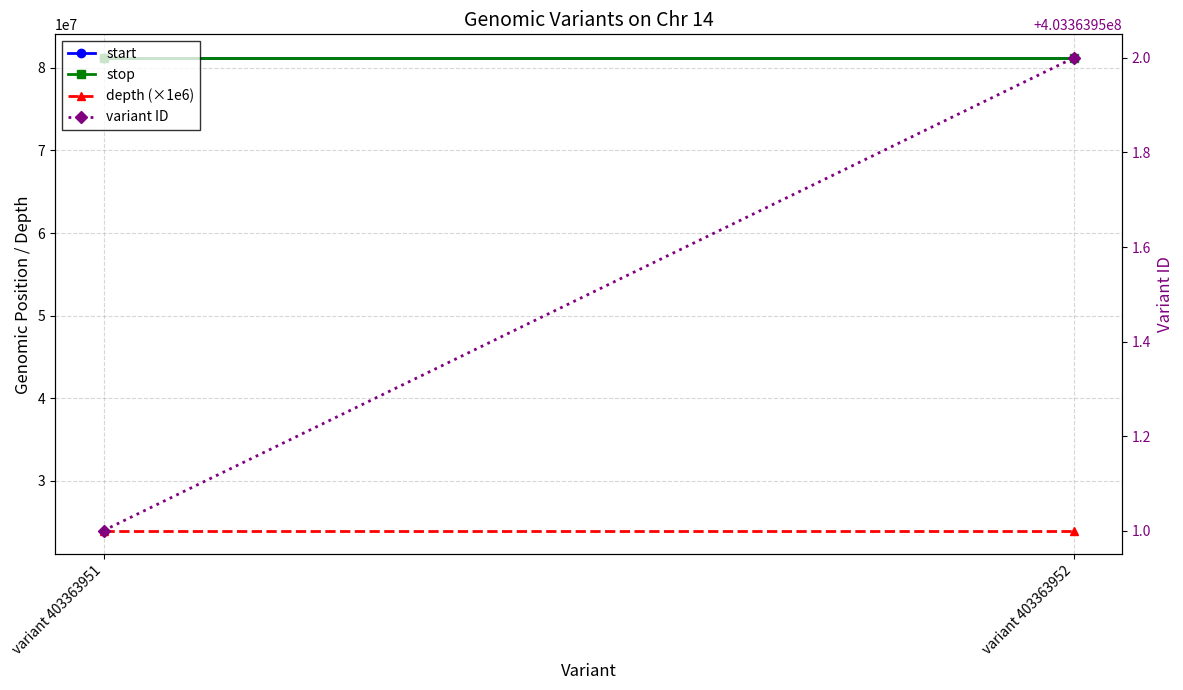

Is it true that start equals 81187523 at variant 403363951?

True